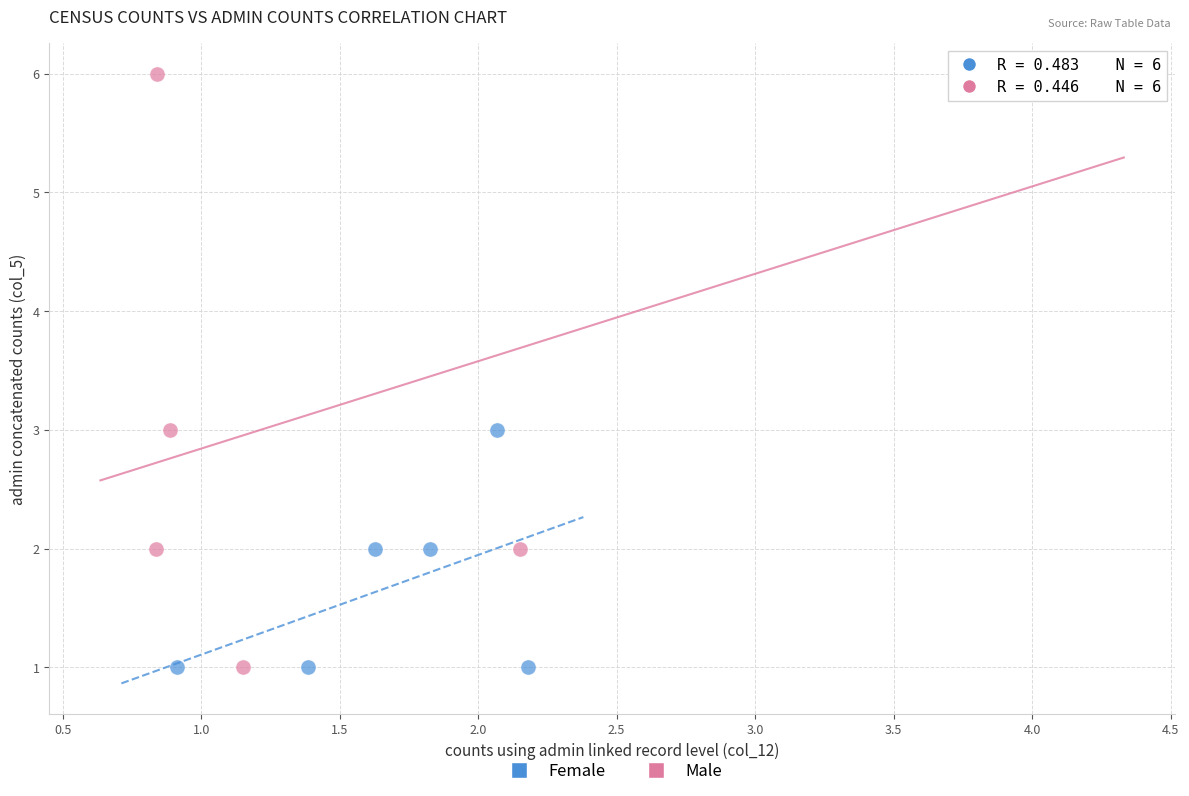

Which series has the largest Y range (max minus min)?

Male